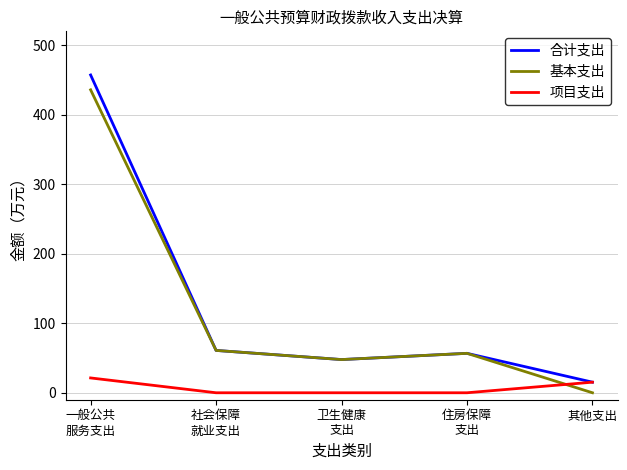

How many interior local valleys does the 合计支出 series have?

1